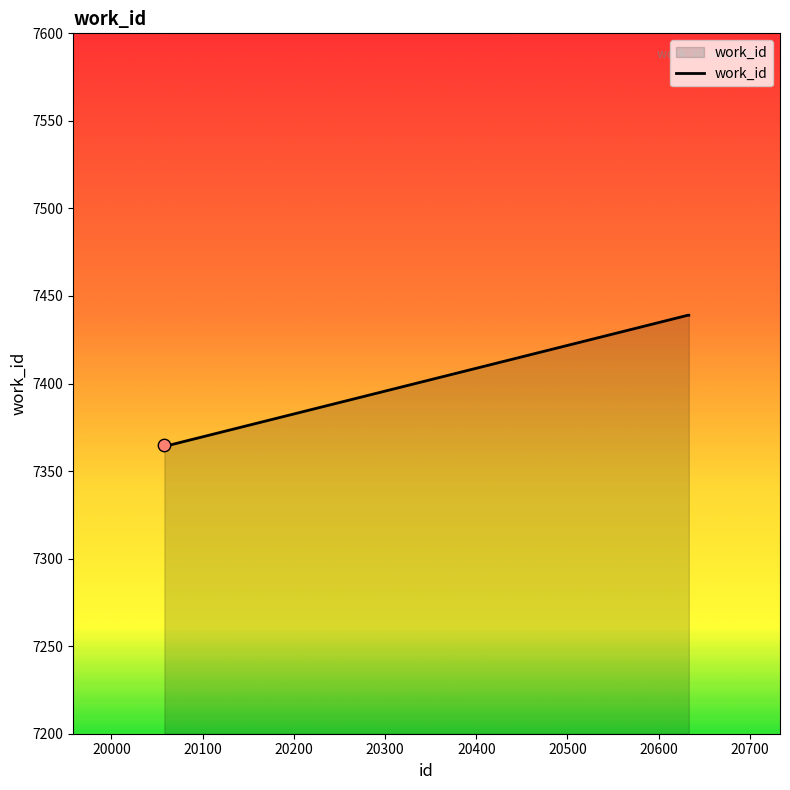

What is the maximum value shown in the chart?

7439